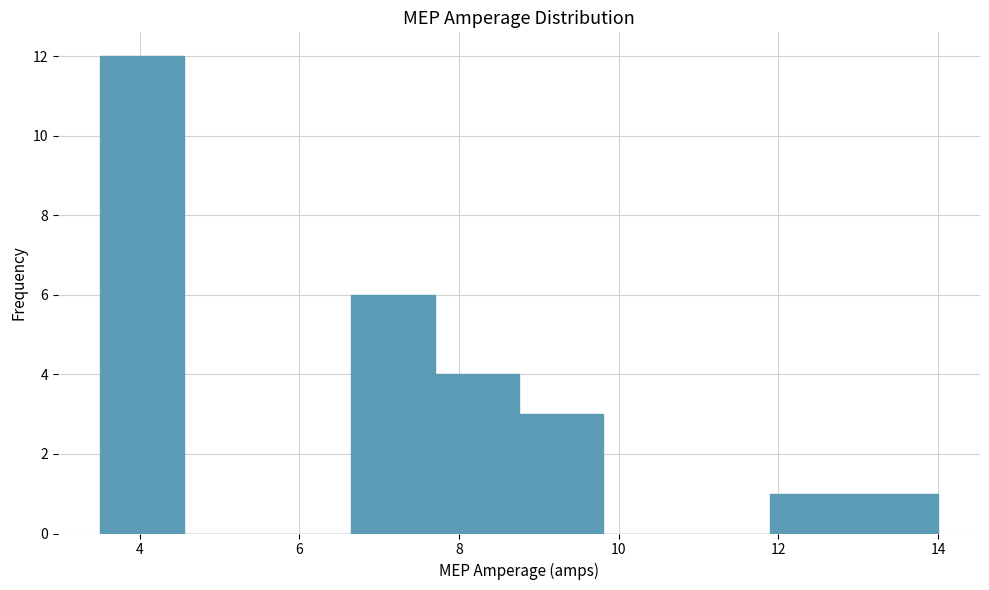

Reading left to right, list every bar in this chart as the range it spans on the x-axis followed by its height. Neither the bar edges nor the heights are printed on the chart, so give them approximately, as read against the axes.

3.50 to 4.55: 12
4.55 to 5.60: 0
5.60 to 6.65: 0
6.65 to 7.70: 6
7.70 to 8.75: 4
8.75 to 9.80: 3
9.80 to 10.85: 0
10.85 to 11.90: 0
11.90 to 12.95: 1
12.95 to 14.00: 1